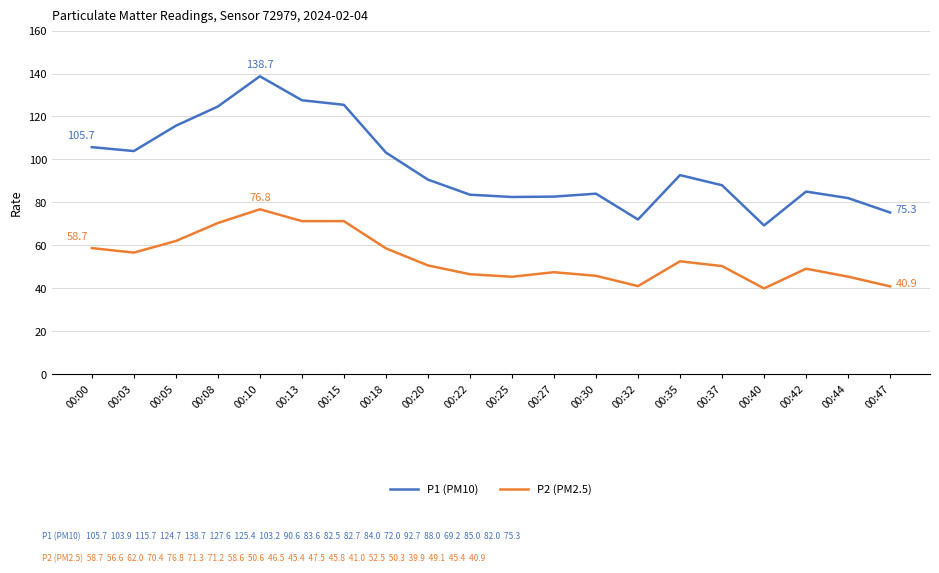

Rank the series by their average value, from lowest to highest.

P2 (PM2.5), P1 (PM10)